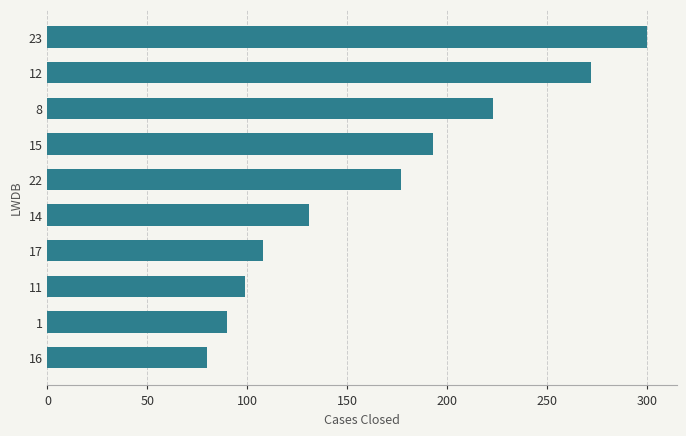

True or false: the data shows 177 at 22.

True